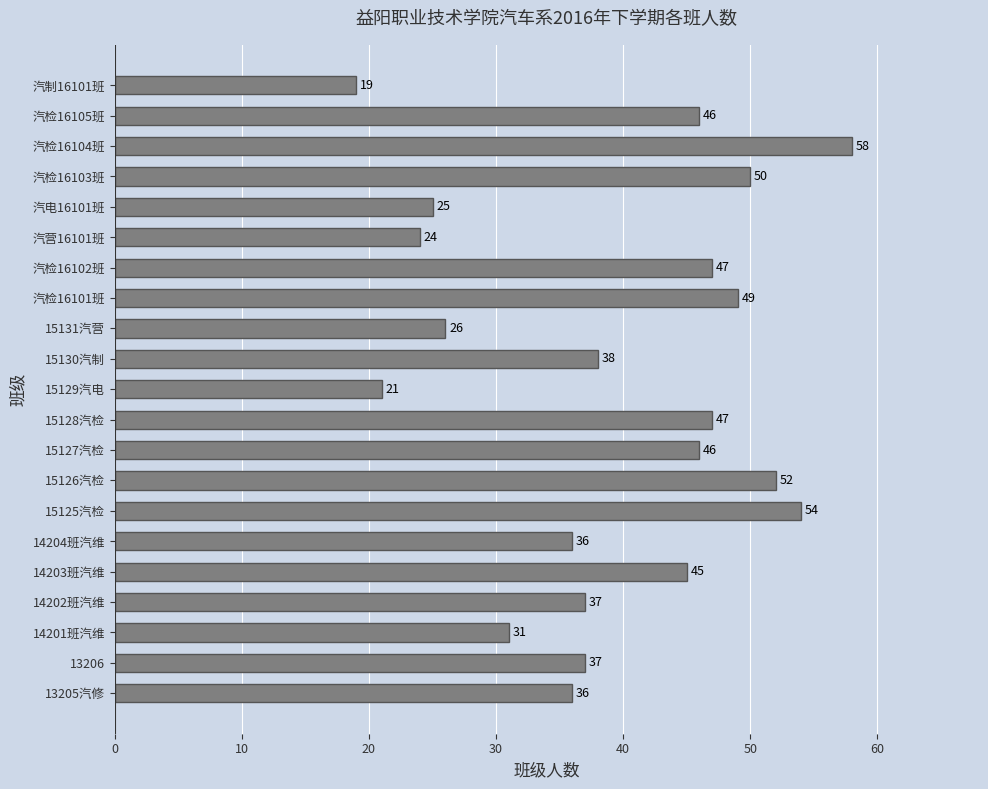

What is the difference between the second highest and second lowest values?

33